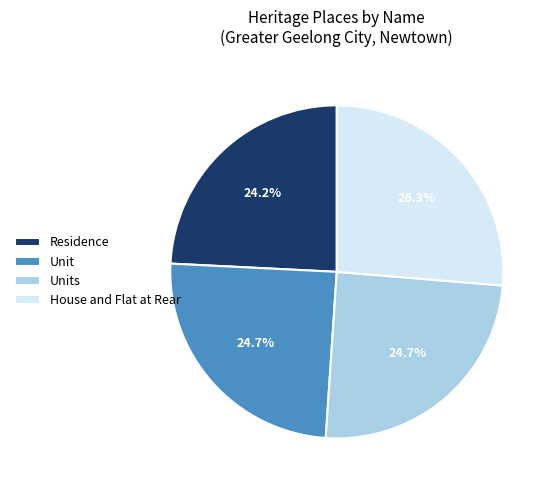

To the nearest percent, what is the combined percentage of Units and House and Flat at Rear?

51%